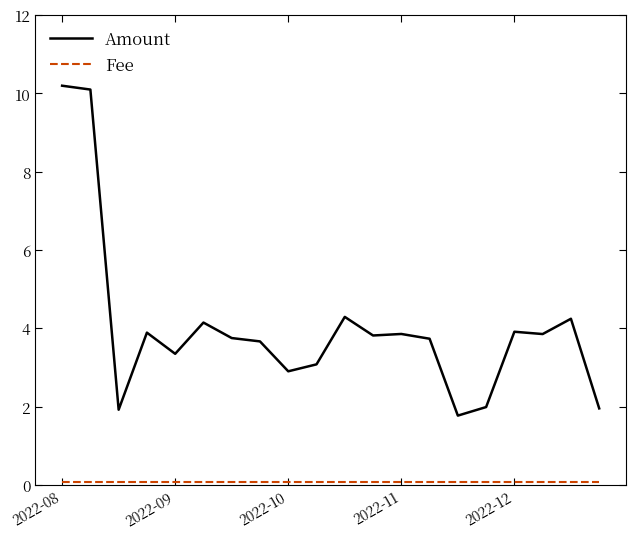

How many lines are shown in the chart?

2